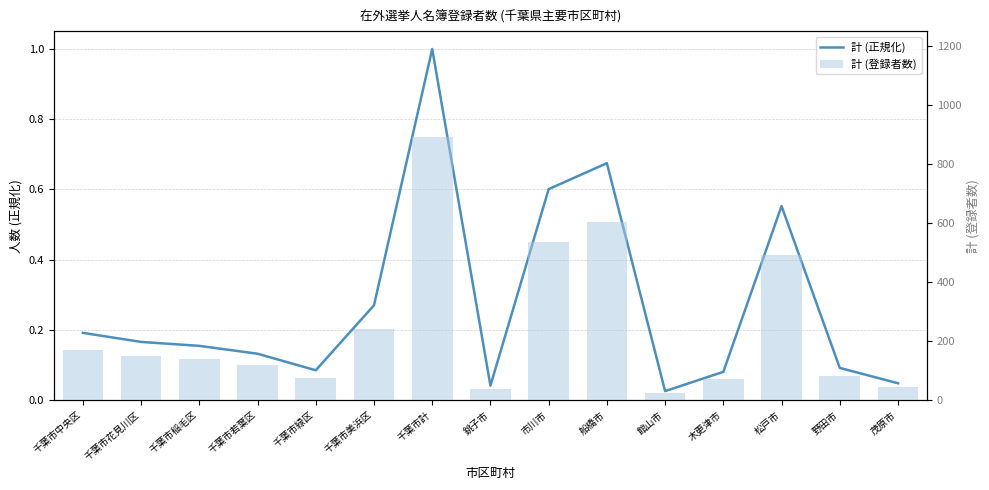

Rank the categories by 計 (正規化) value from lowest to highest.

館山市, 銚子市, 茂原市, 木更津市, 千葉市緑区, 野田市, 千葉市若葉区, 千葉市稲毛区, 千葉市花見川区, 千葉市中央区, 千葉市美浜区, 松戸市, 市川市, 船橋市, 千葉市計